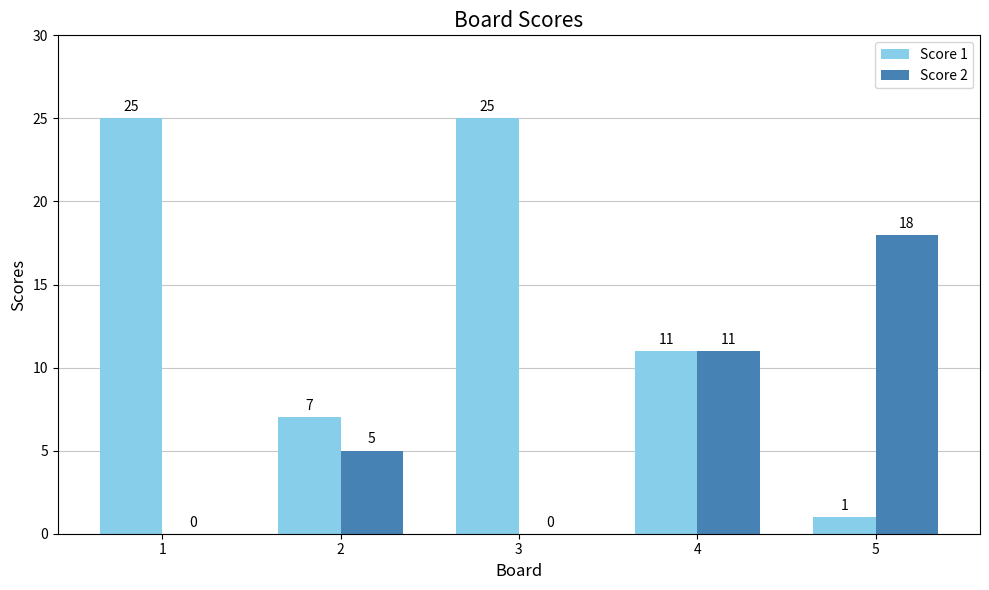

What is the difference between the Score 1 values at 5 and 3?

24